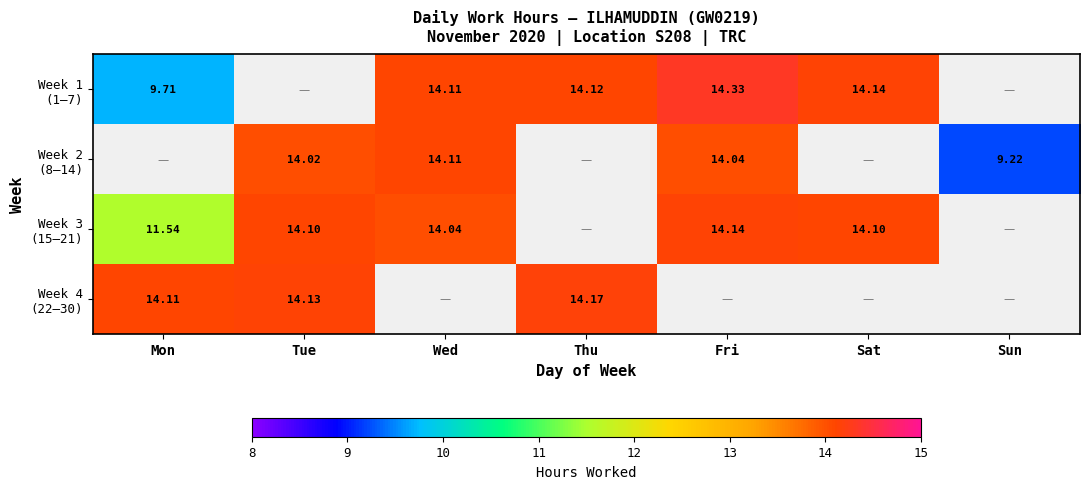

Which has a higher value, Fri or Sat?

Fri